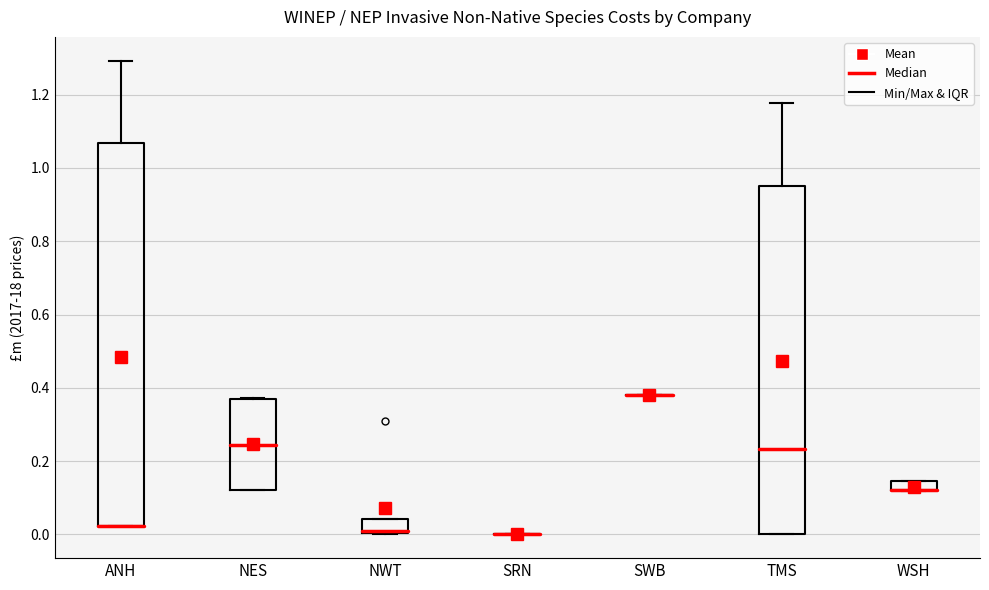

Where is the lower edge of the box for NWT on the y-axis? The values are not printed on the chart, so give them approximately, as read against the axis.

0.00